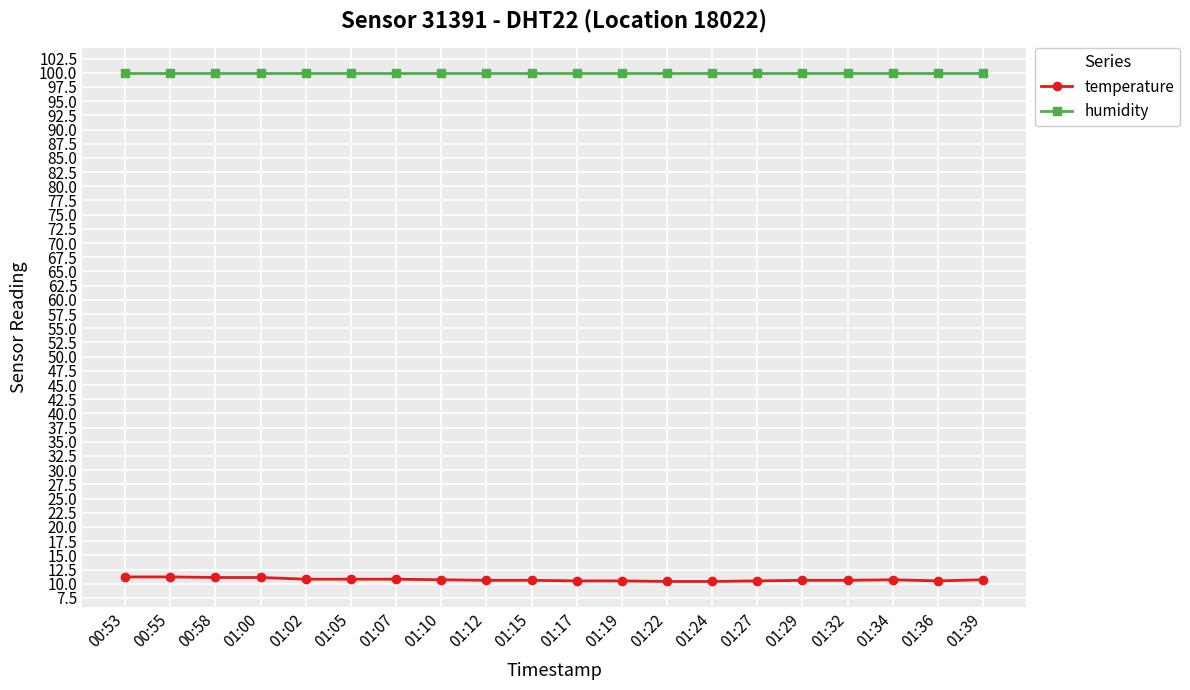

True or false: humidity and temperature intersect in this chart.

False